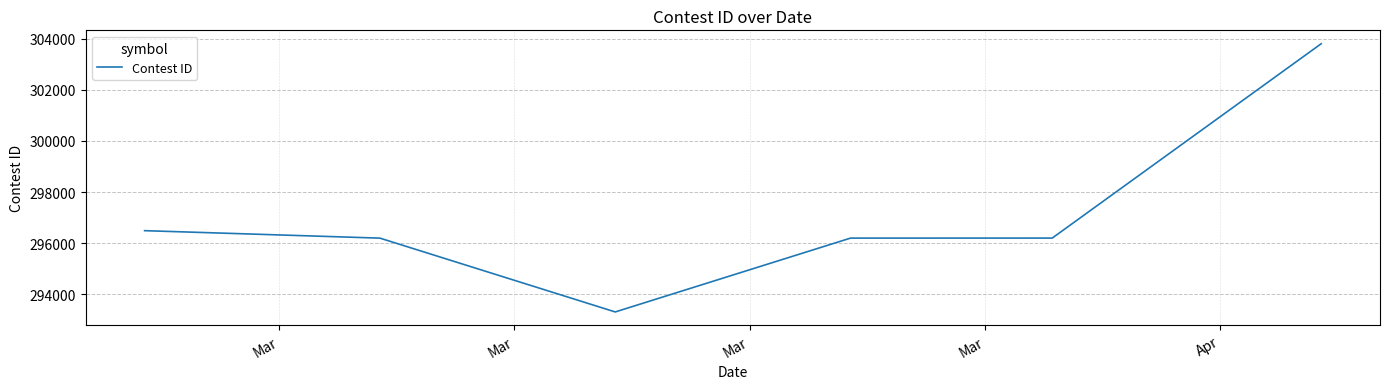

What is the maximum value shown in the chart?

303798